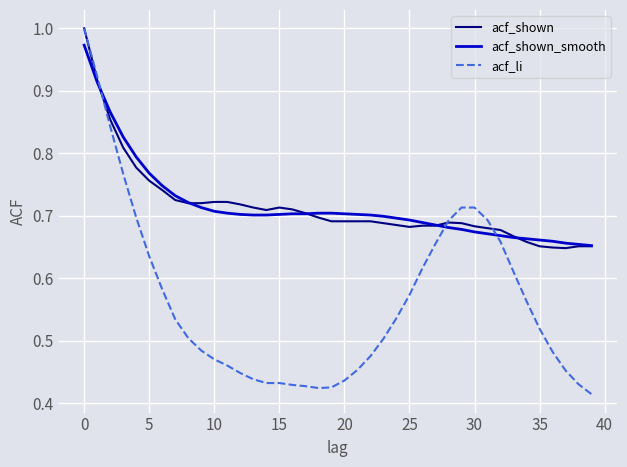

Which series has the largest range (max minus min)?

acf_li